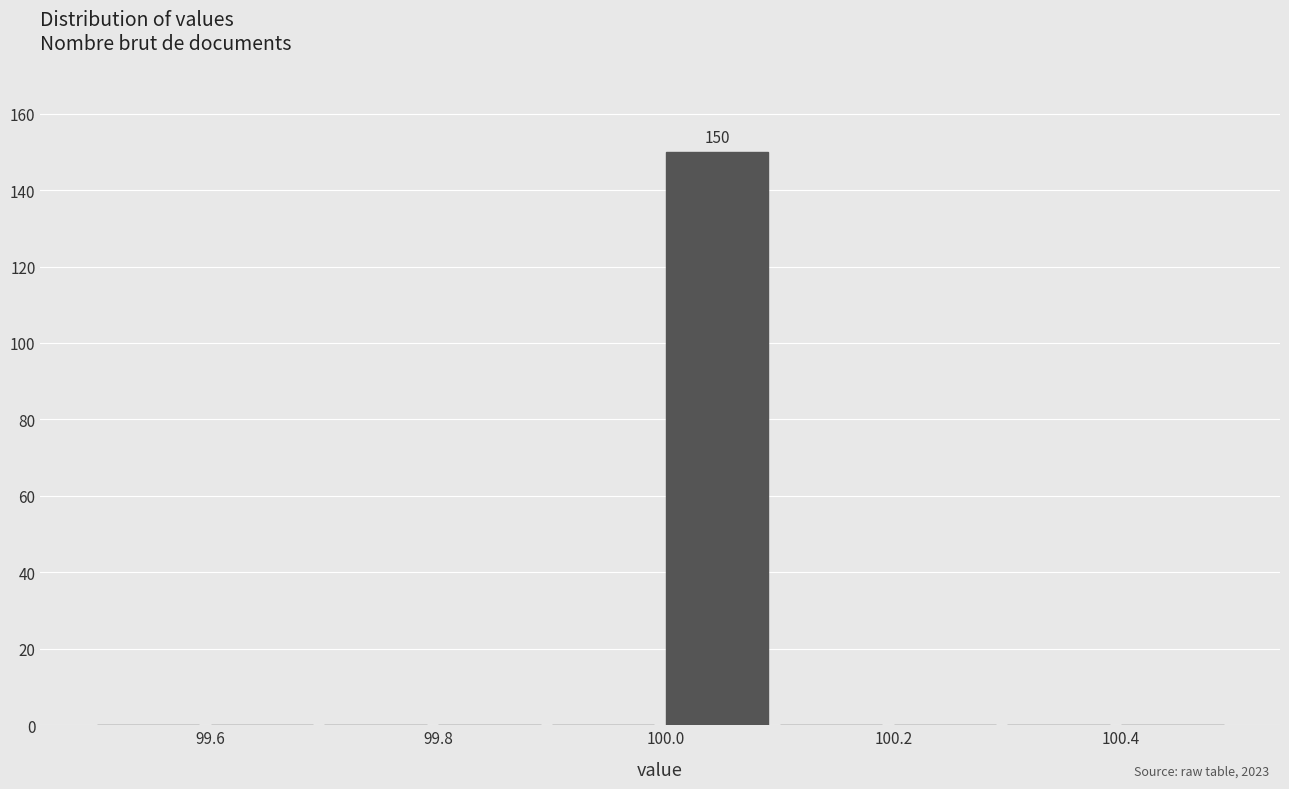

Which range on the x-axis has the tallest bar?

100.0 to 100.1